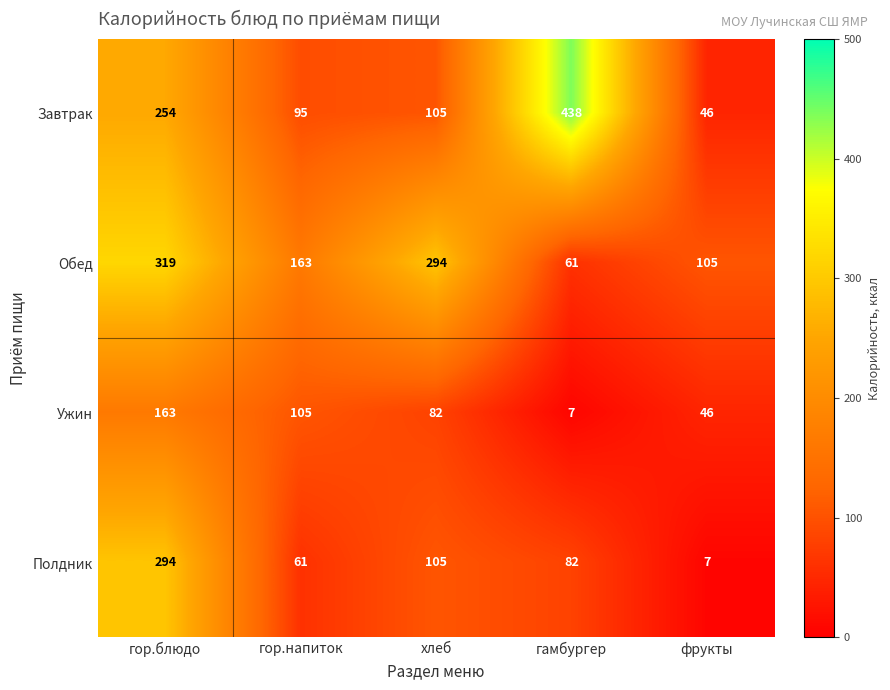

At гамбургер, list the series in order from smallest to largest.

Ужин, Обед, Полдник, Завтрак